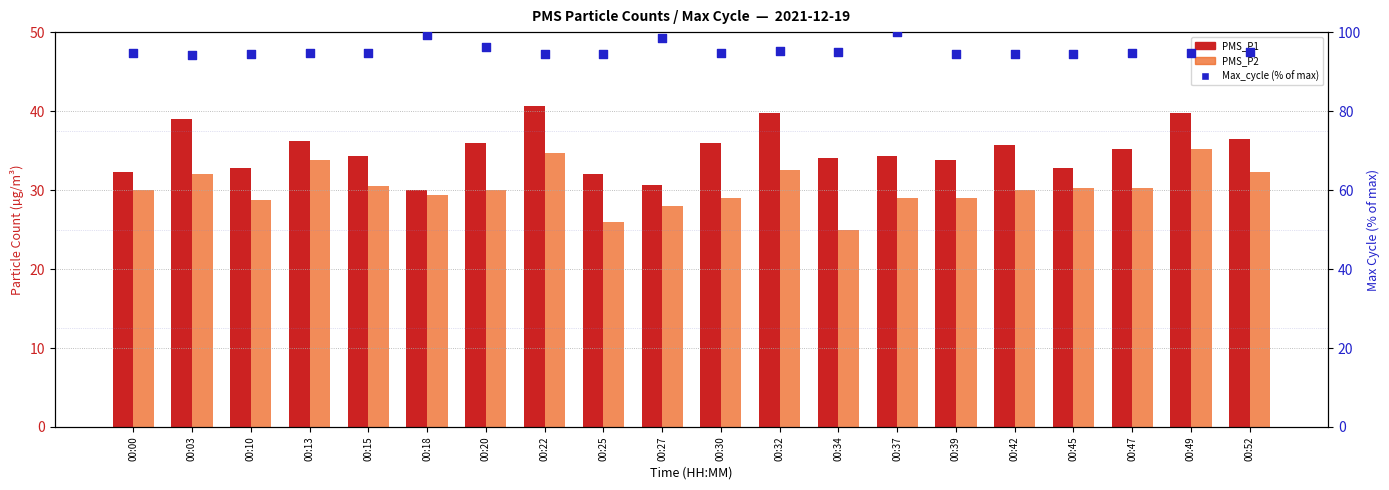

What are all the series names shown in the legend?

PMS_P1, PMS_P2, Max_cycle (% of max)